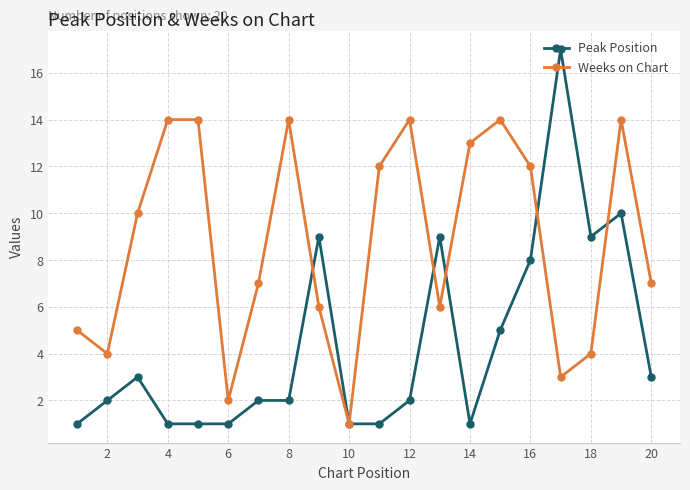

Which series has the widest spread of values?

Peak Position